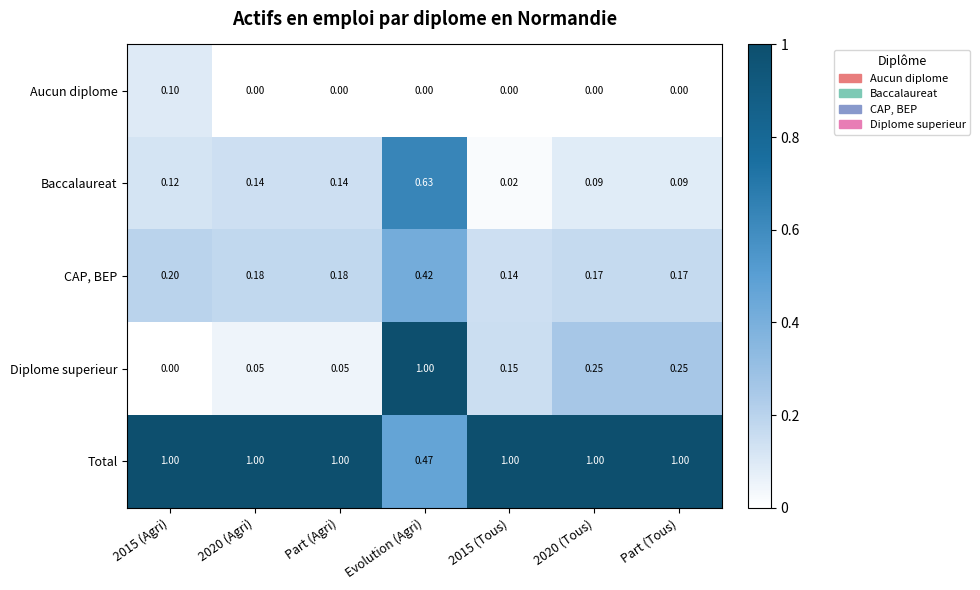

Rank the series at 2015 (Tous) from highest to lowest value.

Total, Diplome superieur, CAP, BEP, Baccalaureat, Aucun diplome